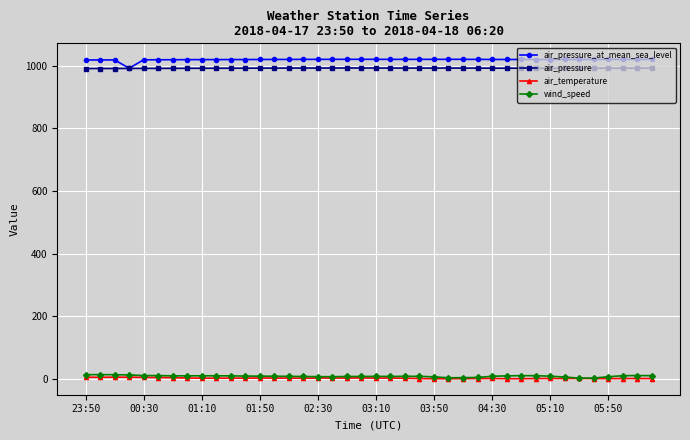

What is the average value of the air_pressure series?

992.5